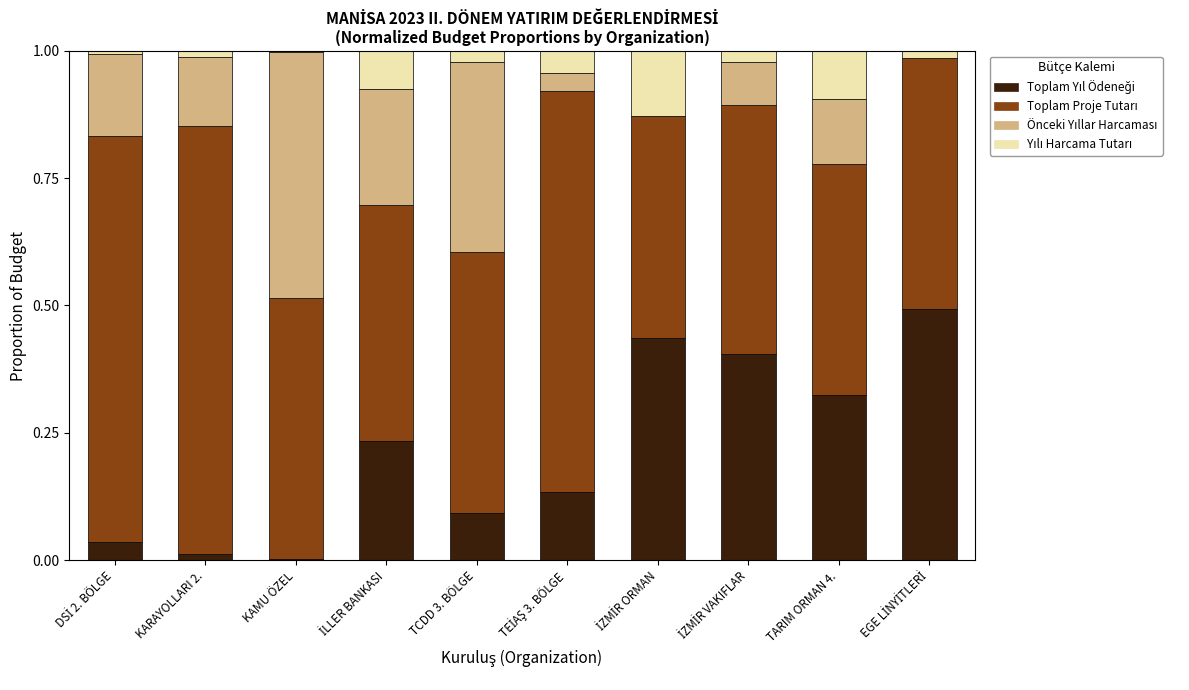

Are the bars grouped side by side (vs. stacked)?

No